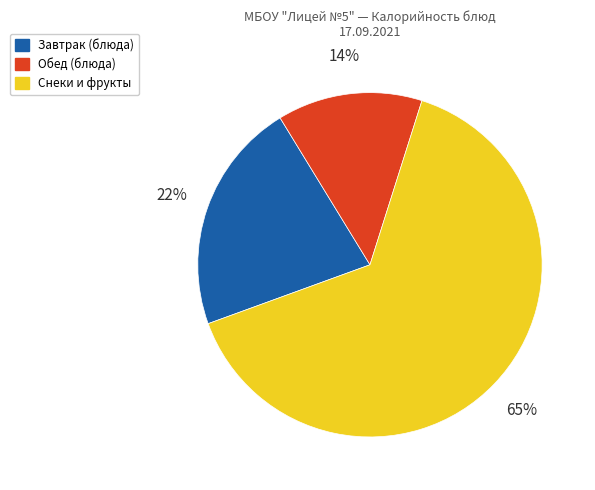

To the nearest percent, what is the average slice percentage?

33%